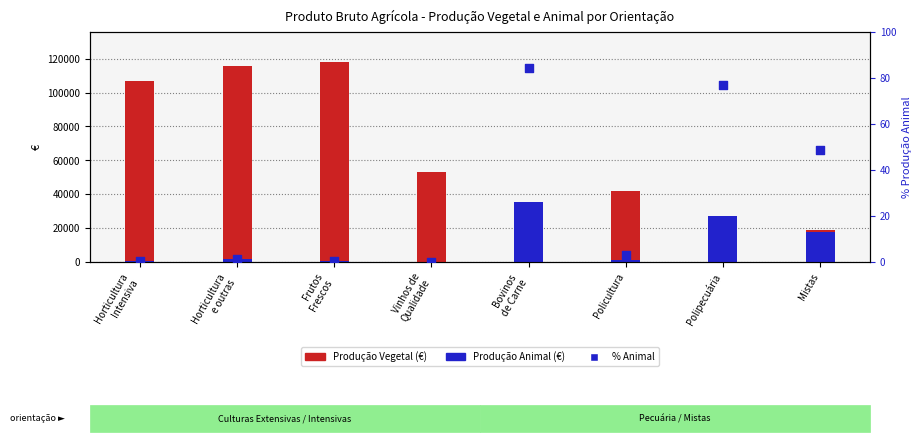

Which series has the largest total across all categories?

Produção Vegetal